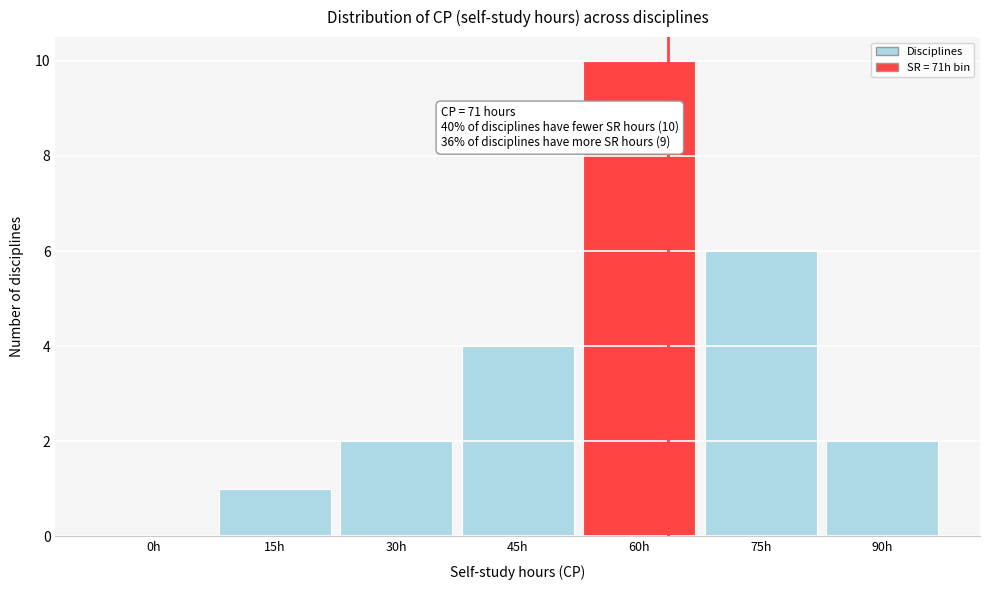

Reading left to right, list all the values displayed in this chart.

0h=0	15h=1	30h=2	45h=4	60h=10	75h=6	90h=2